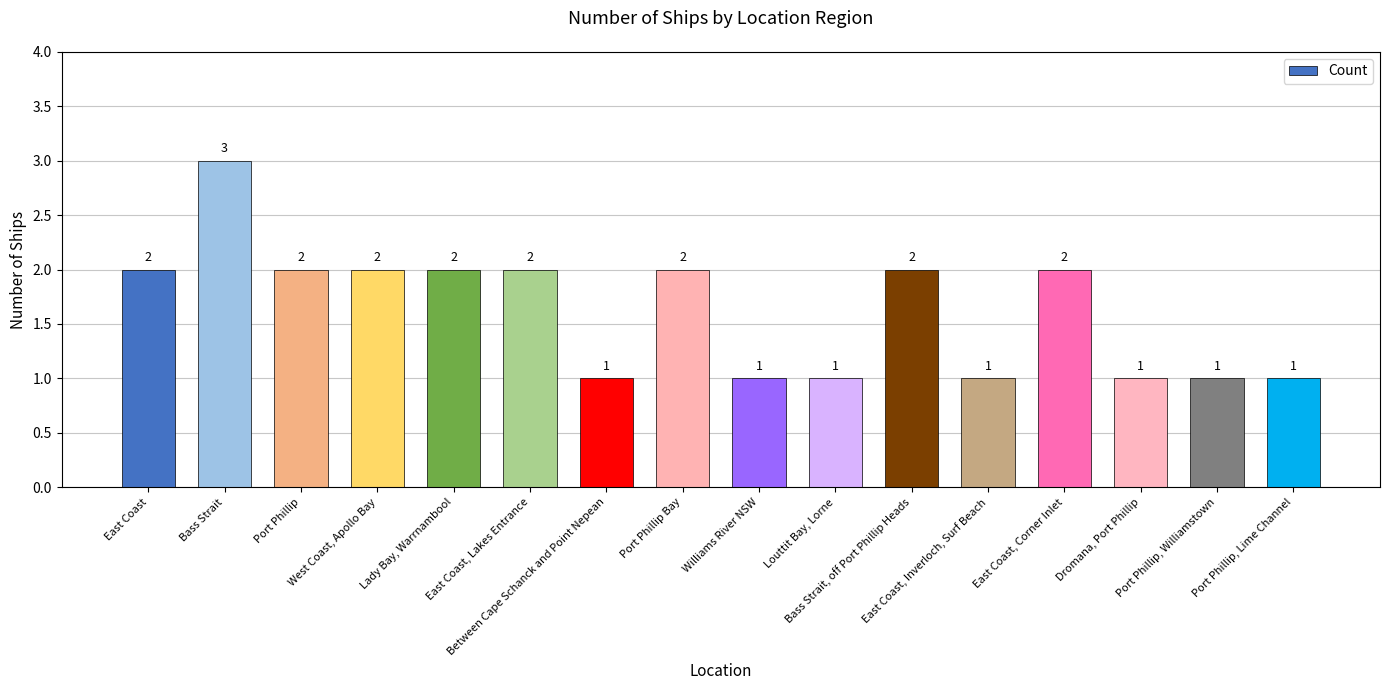

What is the greatest value displayed?

3